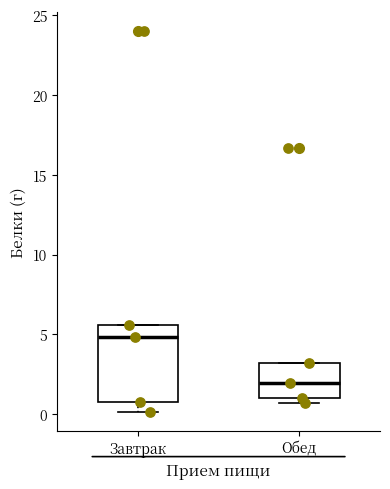

Which box's median line is the lowest?

Обед